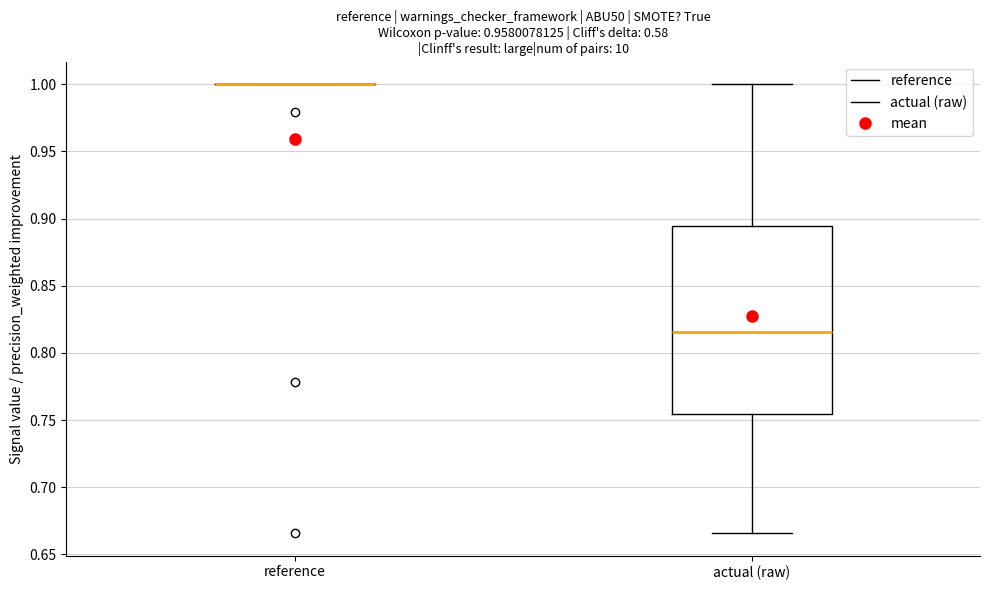

Reading left to right, transcribe this box plot: for each box, give where its median line is, the range the box spans, and where its two whiskers end, as read against the y-axis. The values are not printed on the chart, so give them approximately, as read against the axis.

reference: box collapsed to a line at 1.000, whiskers 1.000 to 1.000
actual (raw): median 0.815, box 0.755 to 0.895, whiskers 0.665 to 1.000